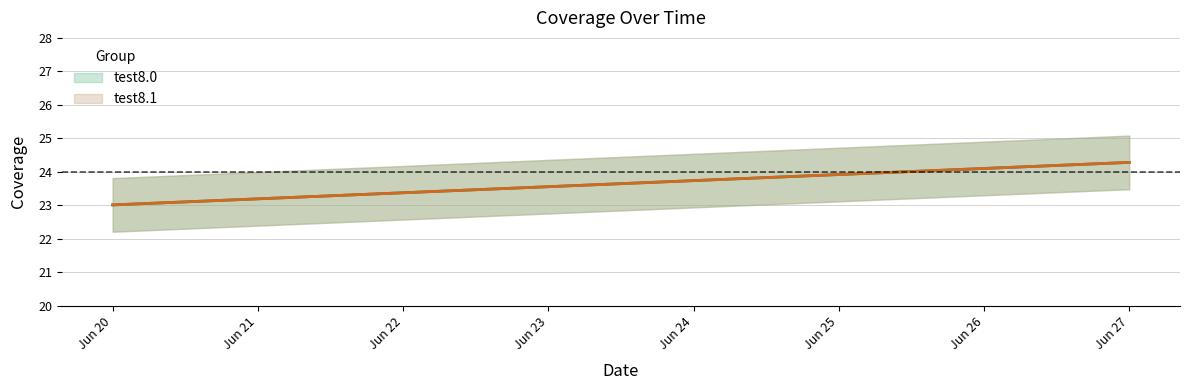

How many series are shown in this chart?

2